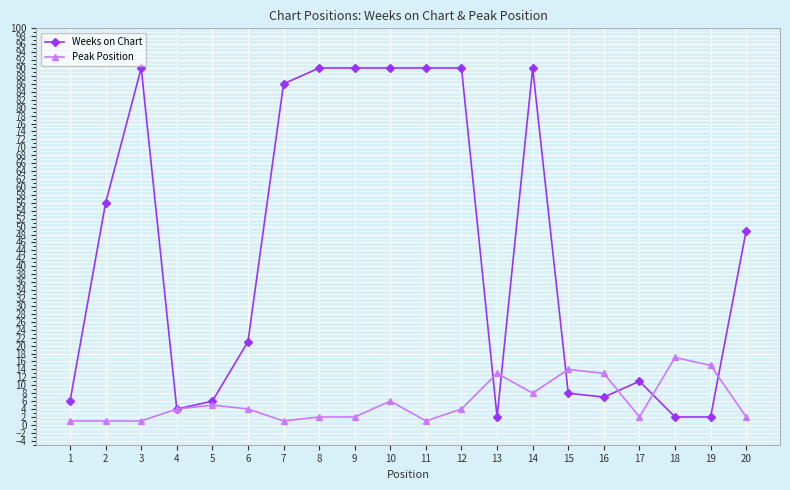

Which series has the largest total across all categories?

Weeks on Chart